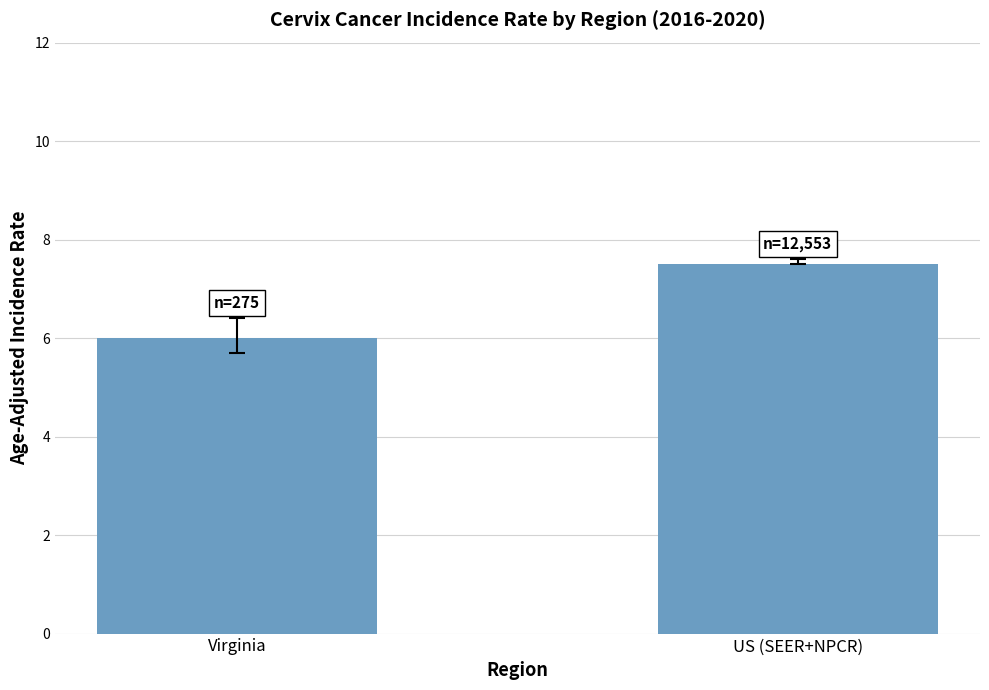

What is the sum of the values at US (SEER+NPCR) and Virginia?

13.5